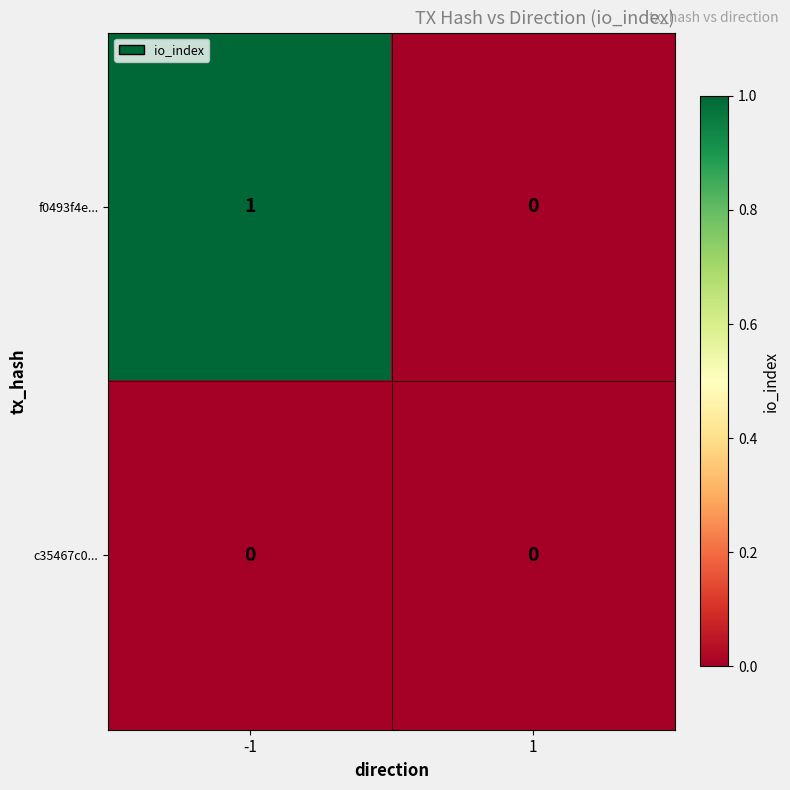

List the series in order of their peak value, lowest first.

c35467c0..., f0493f4e...